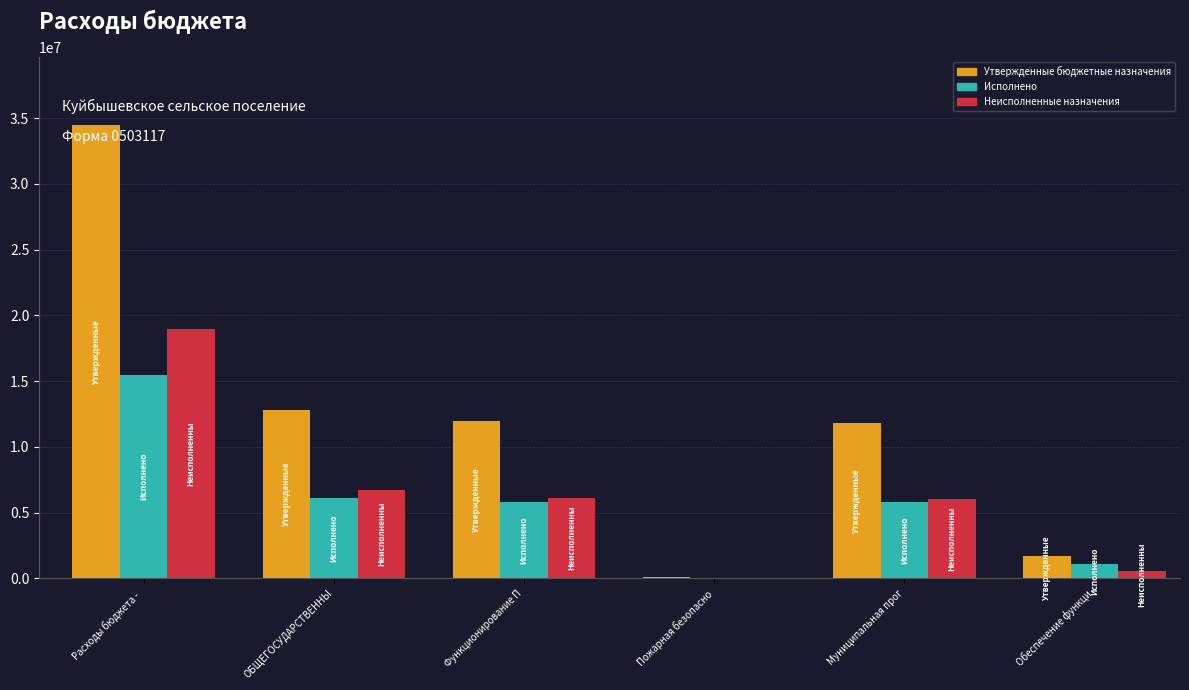

What is the maximum value for Утвержденные бюджетные назначения?

34468200.0